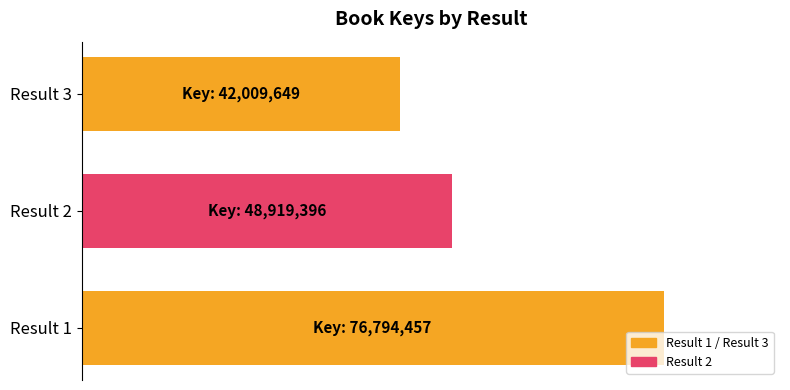

Does the chart contain any negative values?

No